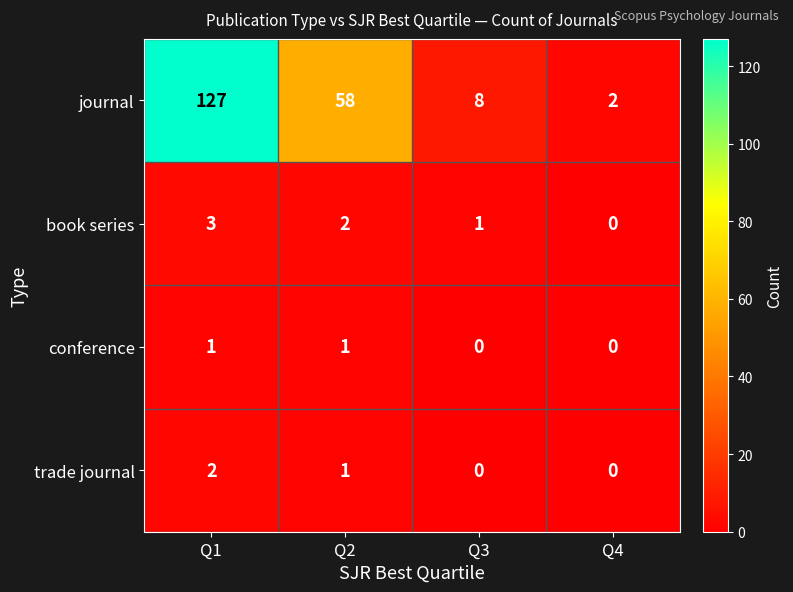

How many data points does each series have?

4